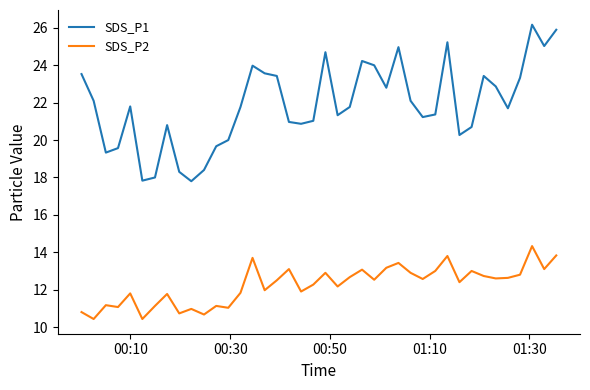

List the series in order of their overall mean, highest first.

SDS_P1, SDS_P2